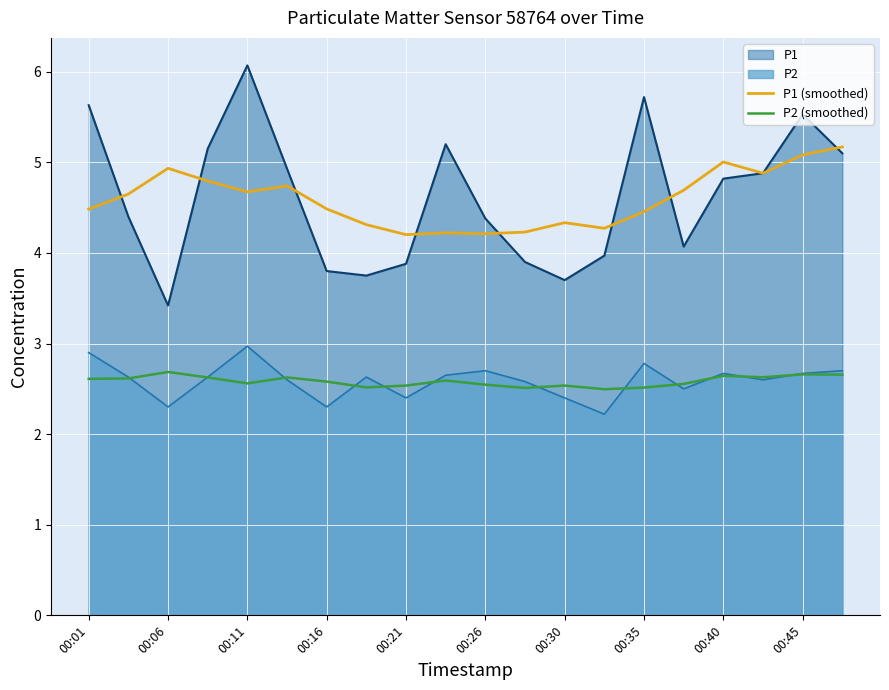

The P1 (smoothed) series shows 5.1 at 00:45. True or false?

True